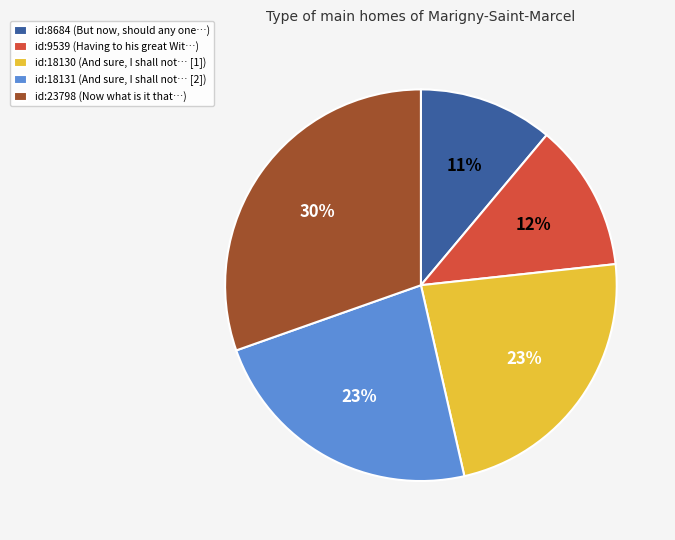

Is it true that id:18130 is 23% of the pie?

True